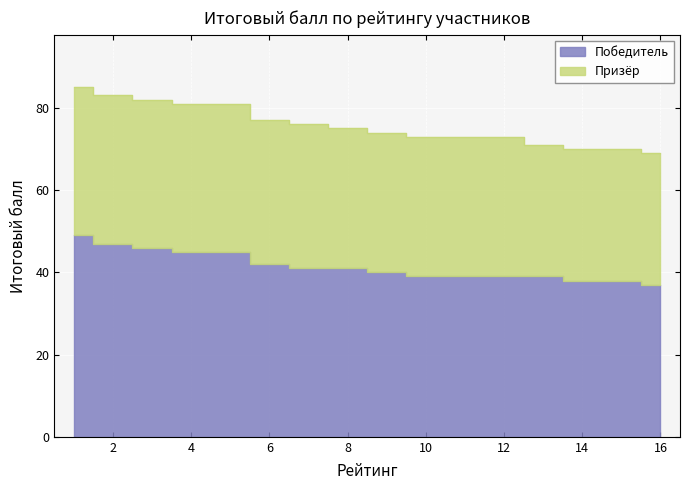

What is the difference between the maximum and second lowest values?

11